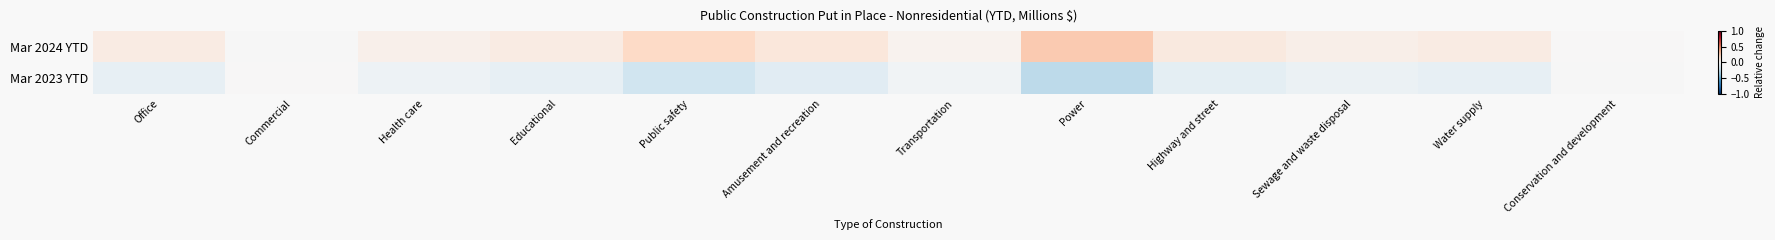

Which label corresponds to the smallest value in the chart?

Power